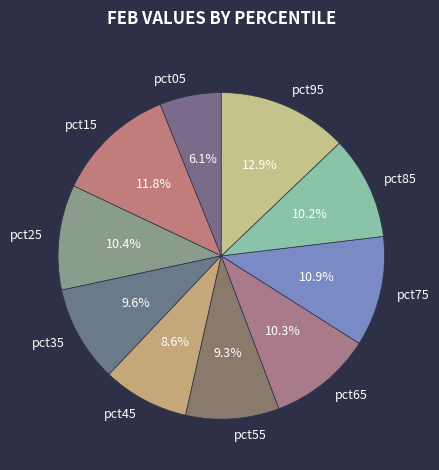

Is there a majority slice in this chart?

No